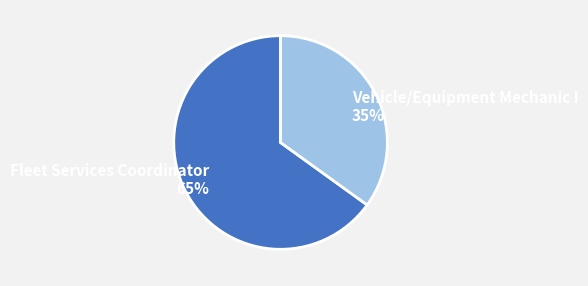

What is the ratio of the value at Fleet Services Coordinator 65% to the value at Vehicle/Equipment Mechanic I 35%?

1.9